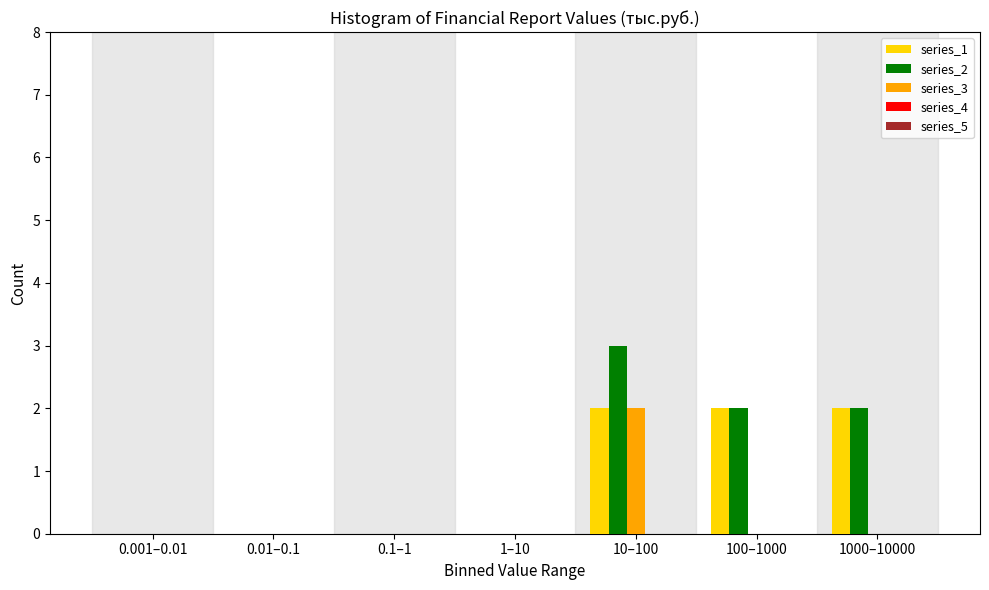

Is it true that series_1 equals 2 at 1000–10000?

True